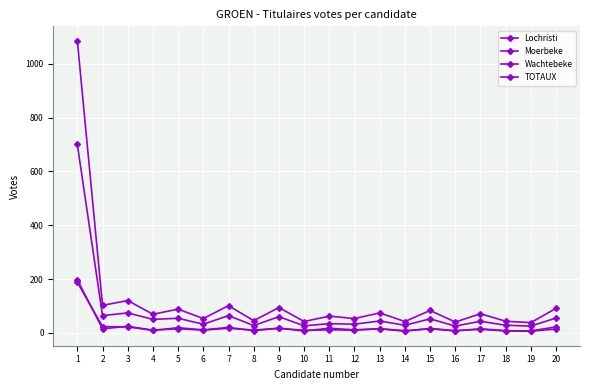

How many data points in TOTAUX are less than 71?

10